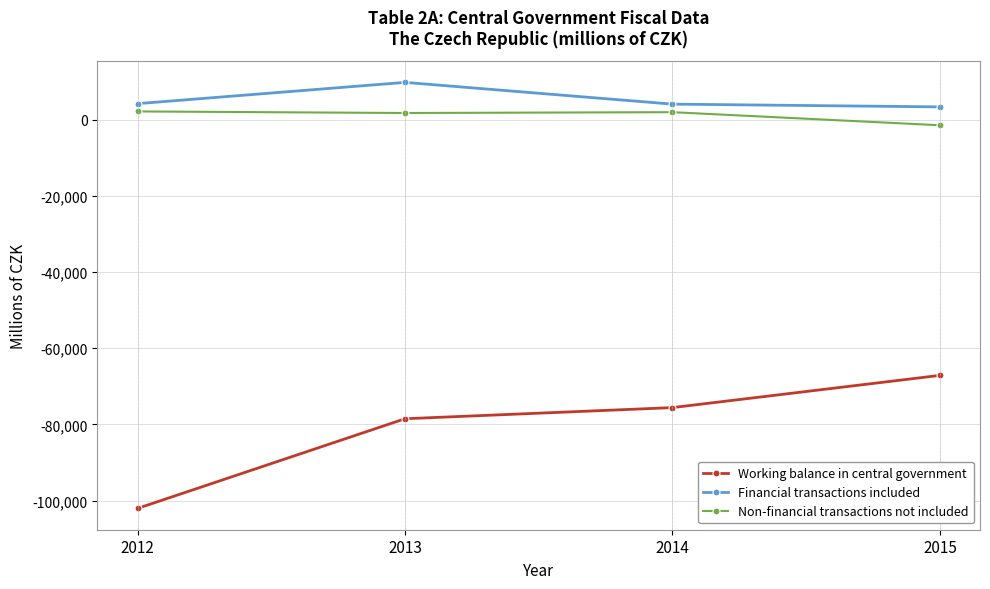

The value of Working balance in central government at 2012 is -45609. True or false?

False